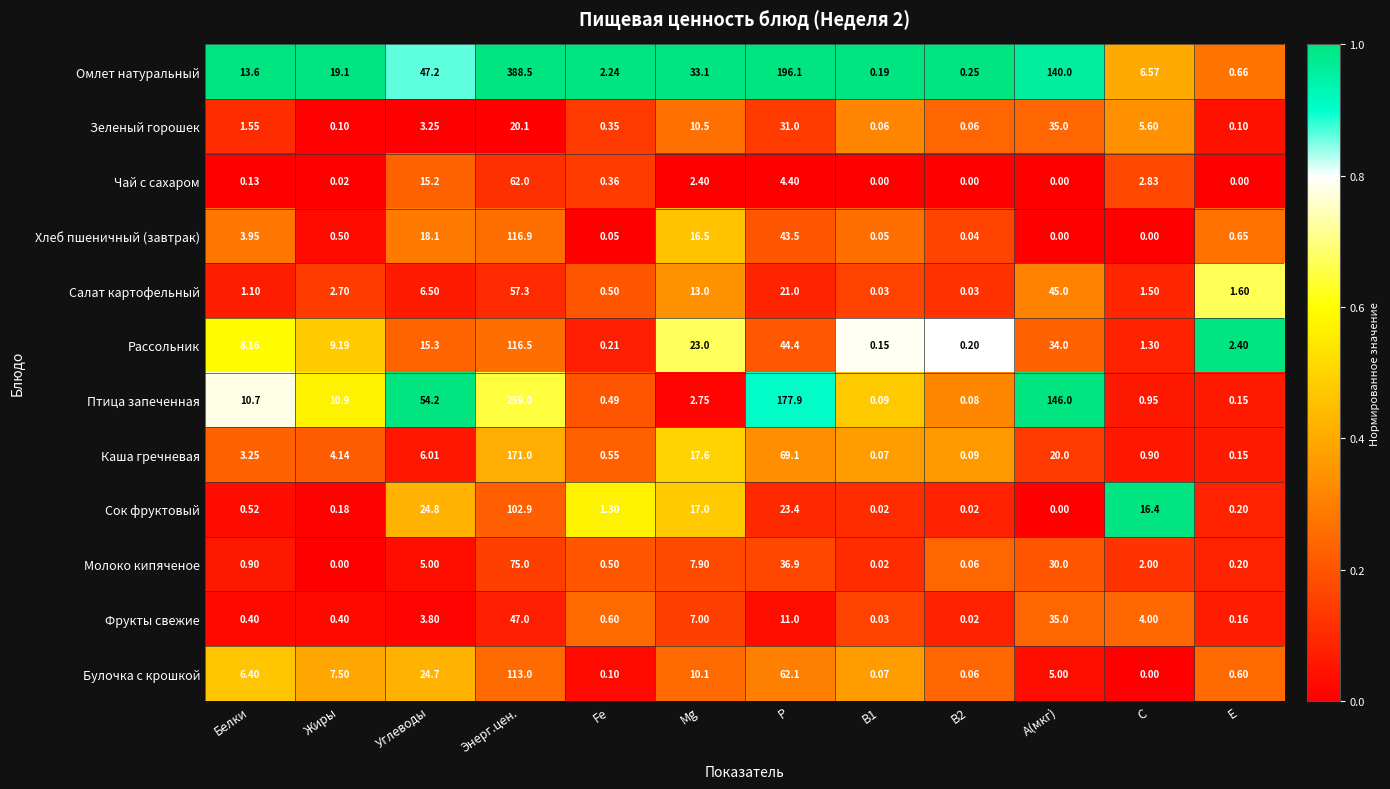

At Углеводы, list the series in order from largest to smallest.

Птица запеченная, Омлет натуральный, Сок фруктовый, Булочка с крошкой, Хлеб пшеничный (завтрак), Рассольник, Чай с сахаром, Салат картофельный, Каша гречневая, Молоко кипяченое, Фрукты свежие, Зеленый горошек